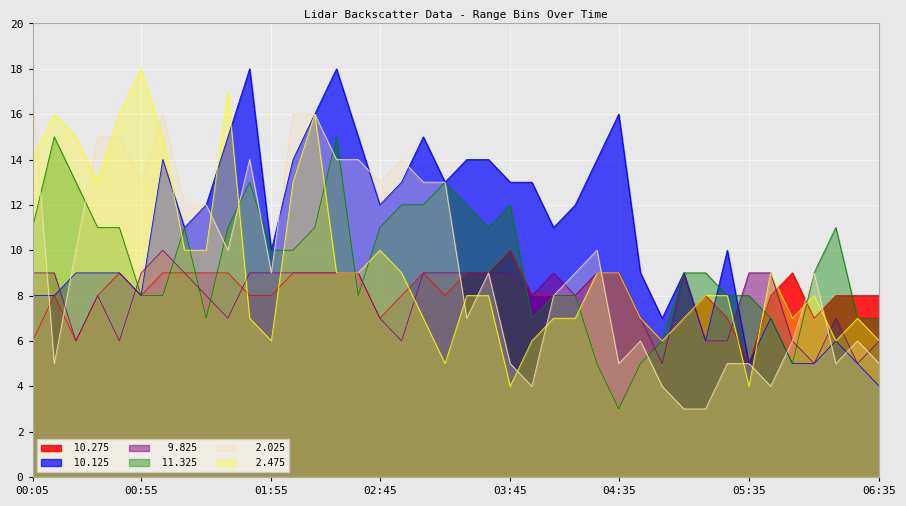

True or false:  11.325 has a value of 18 at 01:45.

False